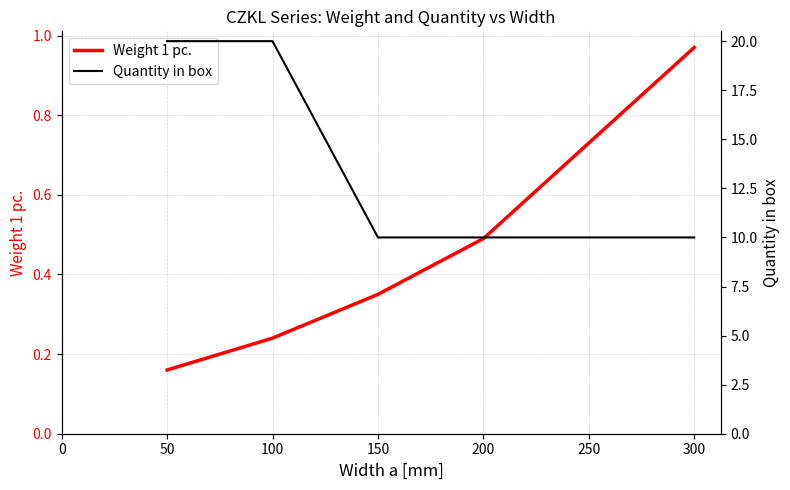

List the series in order of their peak value, lowest first.

Weight 1 pc., Quantity in box